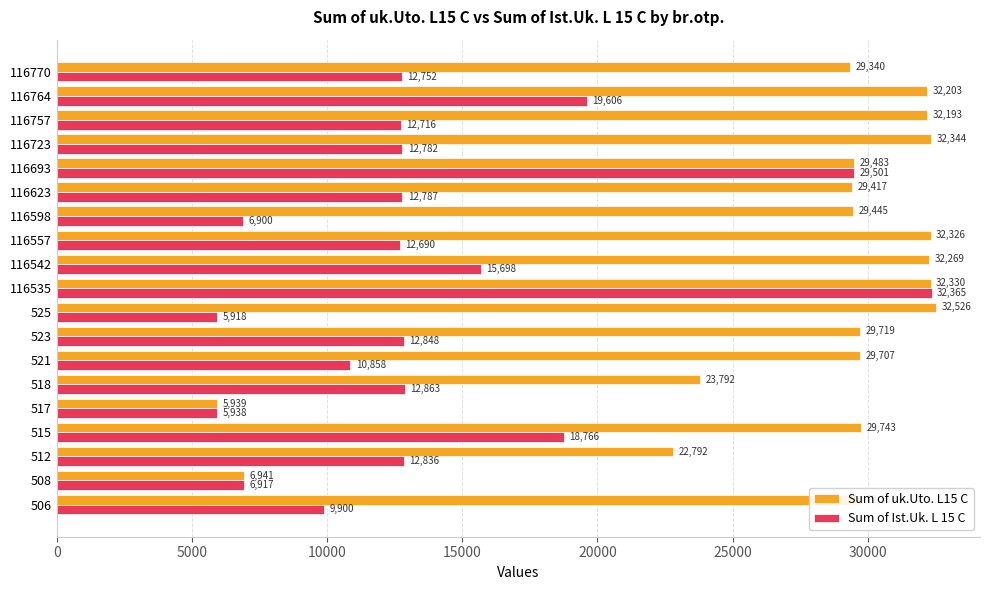

Which series has the largest range (max minus min)?

Sum of uk.Uto. L15 C